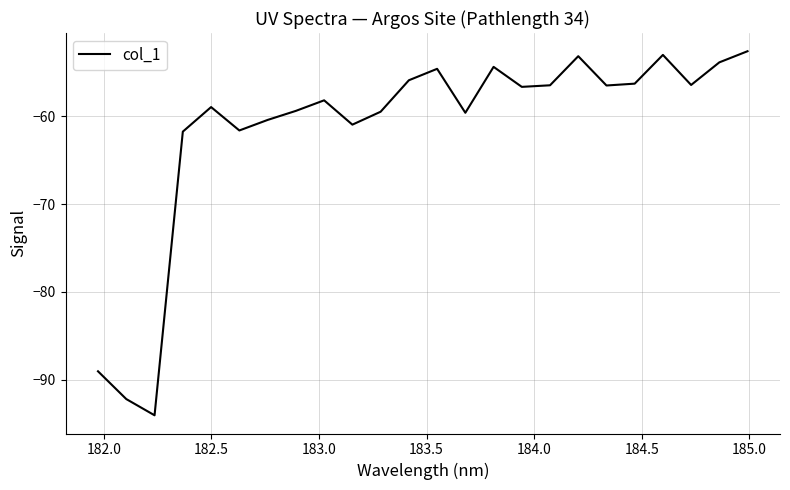

What is the sum of all values?

-1475.2